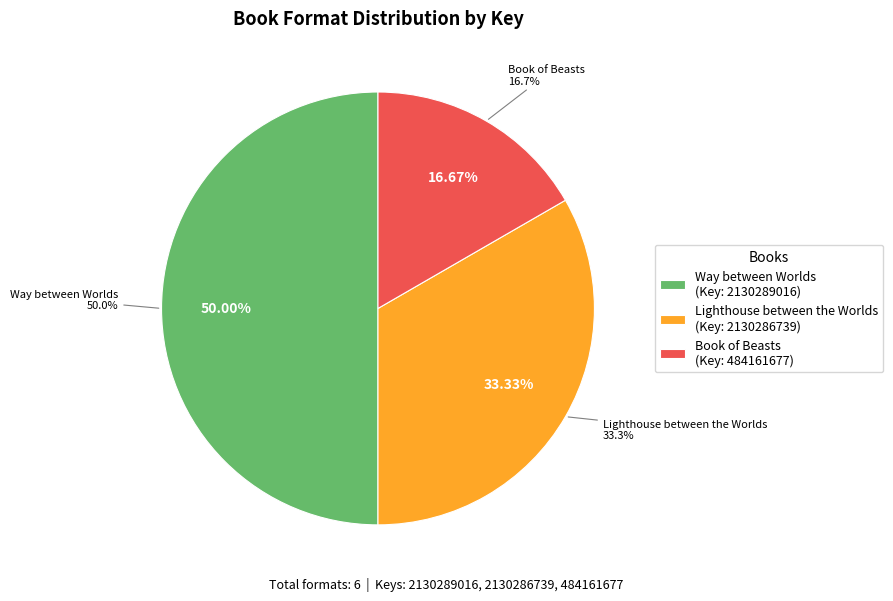

Count the number of slices in the pie.

3